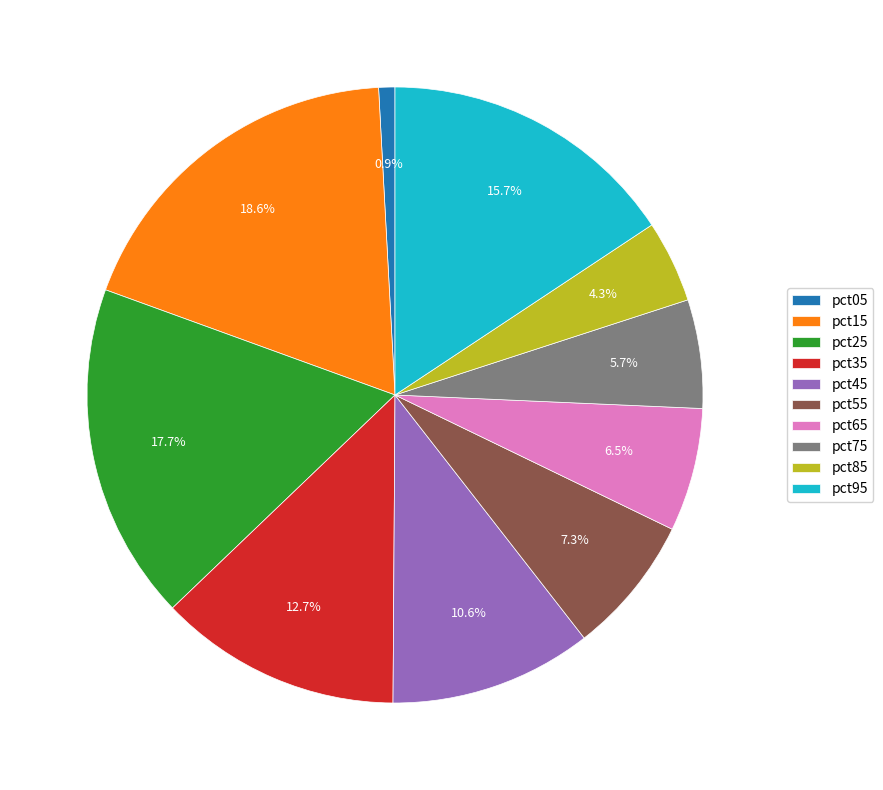

Does pct75 represent more than half of the total?

No